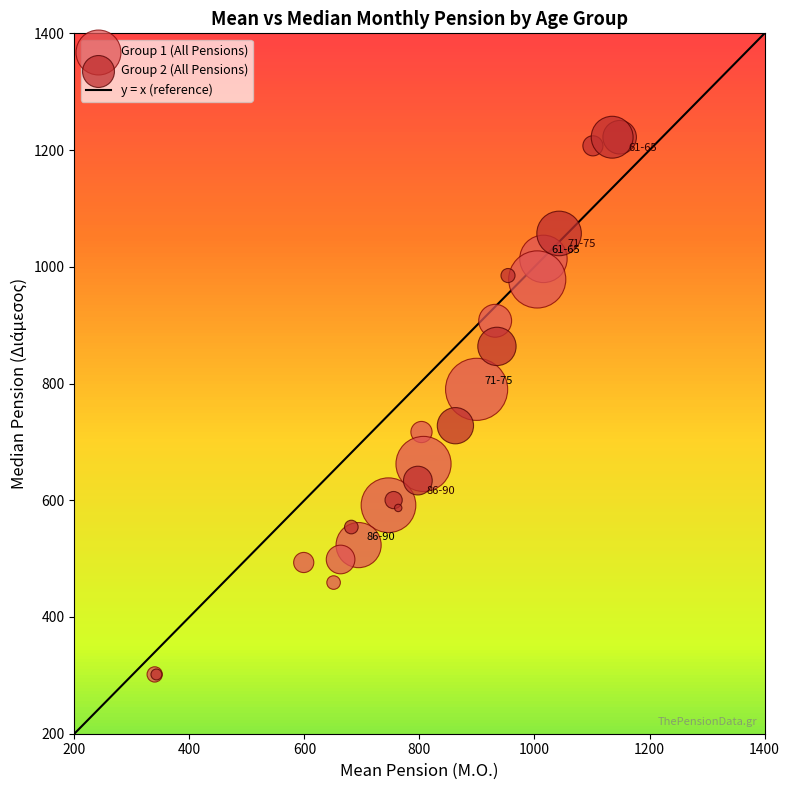

Which series has the widest spread of Y values?

Group 2 (All Pensions)